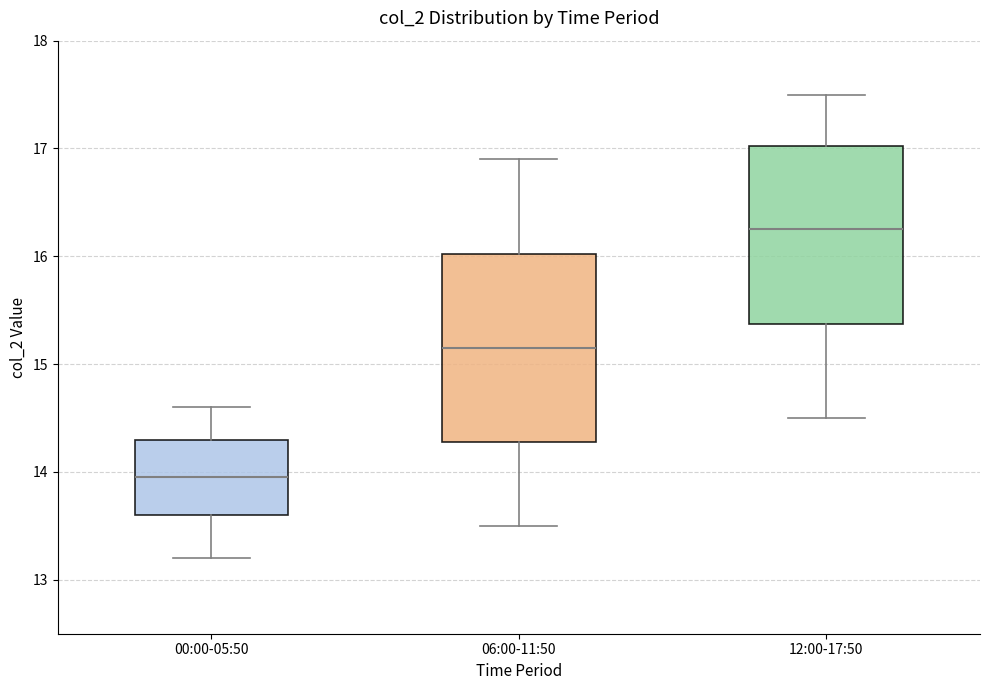

Where does the lower whisker of the box for 00:00-05:50 end on the y-axis? The values are not printed on the chart, so give them approximately, as read against the axis.

13.2